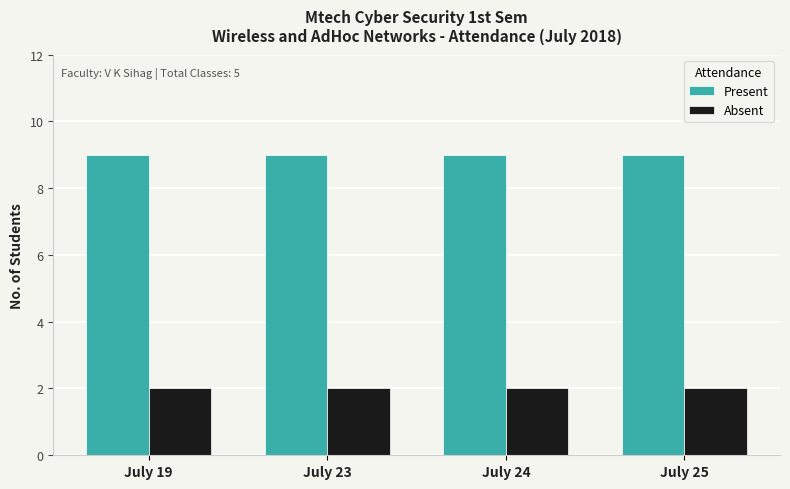

True or false: Absent has a value of 2 at July 19.

True